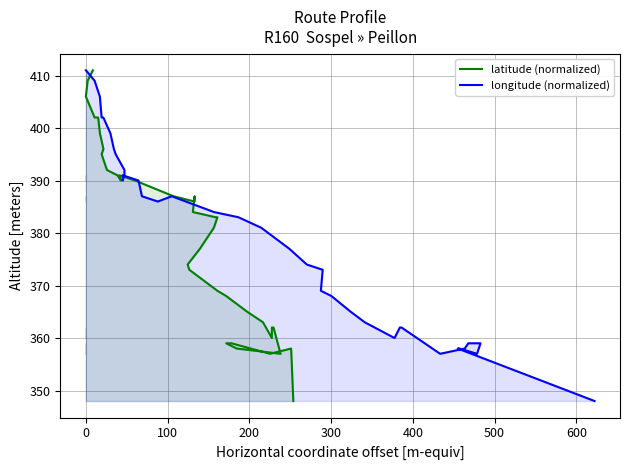

How many lines are shown in the chart?

2